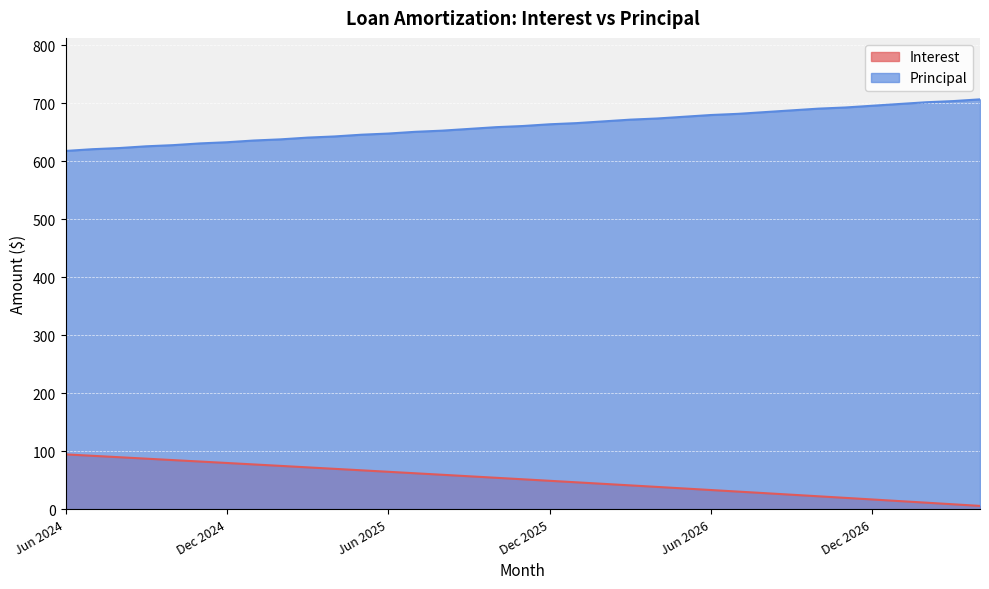

At Feb 2026, list the series in order from smallest to largest.

Interest, Principal